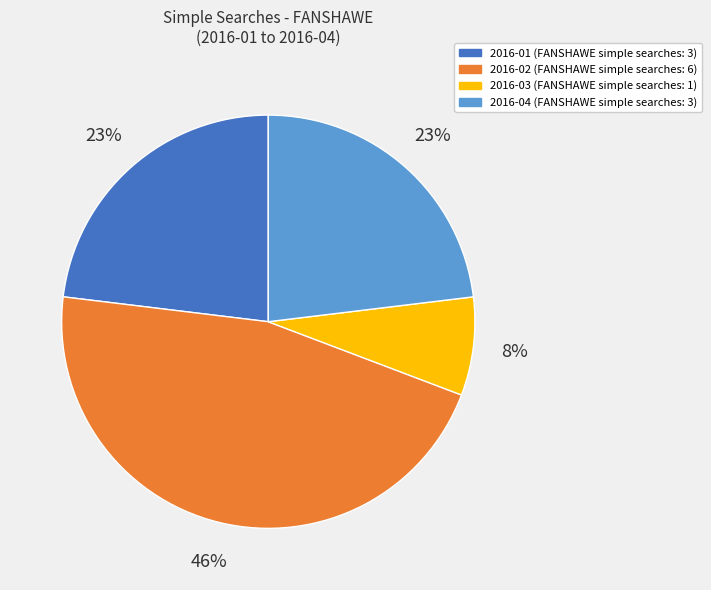

Combined, do 2016-04 and 2016-01 account for over 50%?

No